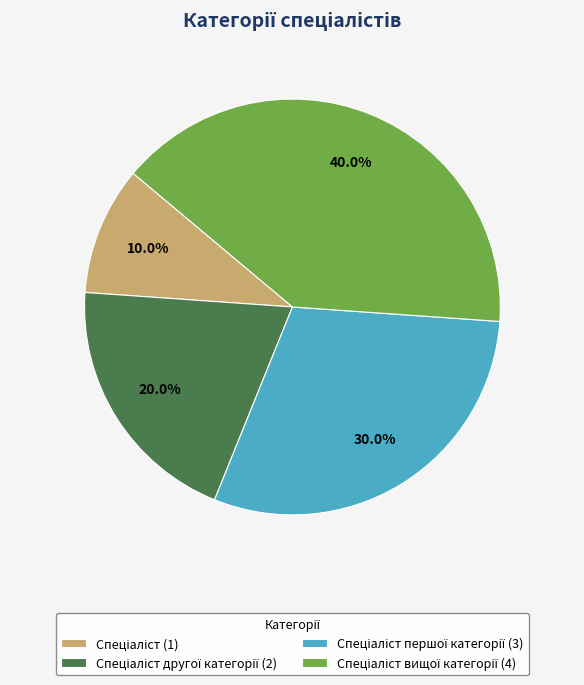

Is there any slice that represents more than half of the pie?

No